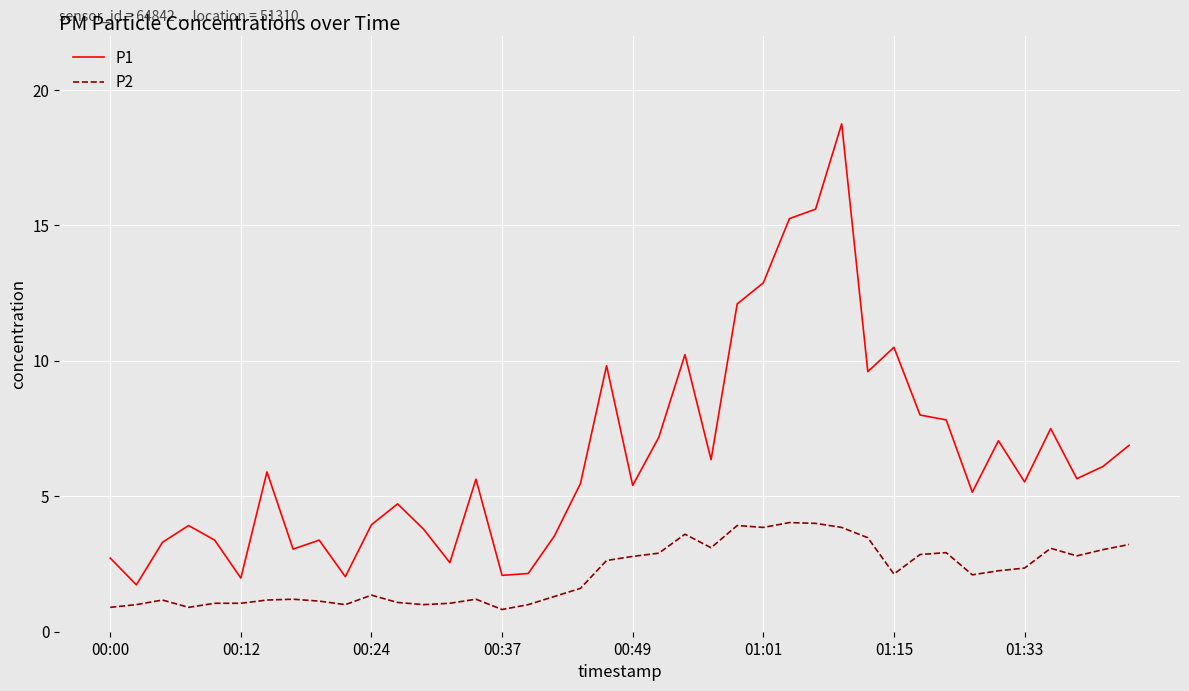

True or false: P2 and P1 intersect in this chart.

False